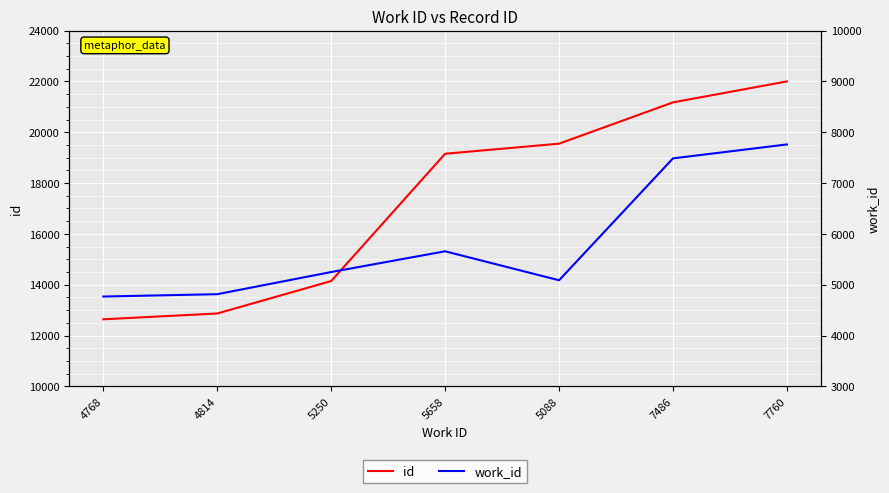

Rank the series by their average value, from highest to lowest.

id, work_id